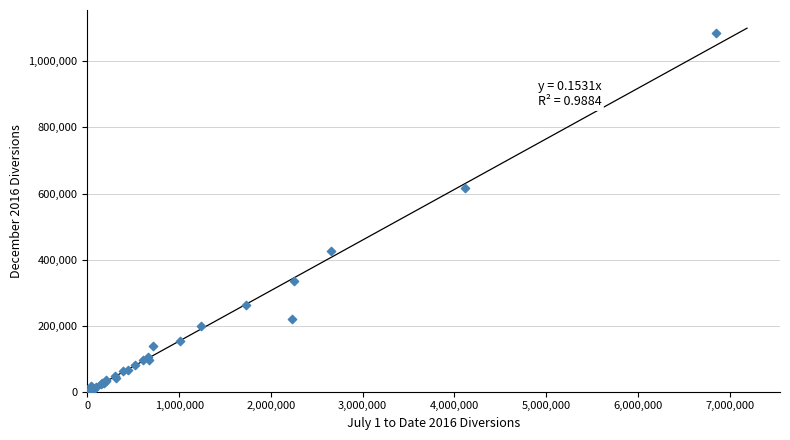

What Y value in the scatter plot is closest to 543641?

616813.2